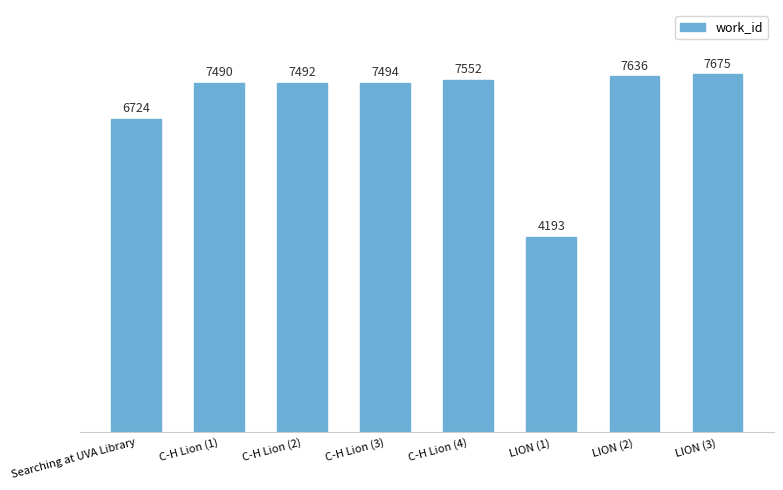

How many data points does each series have?

8